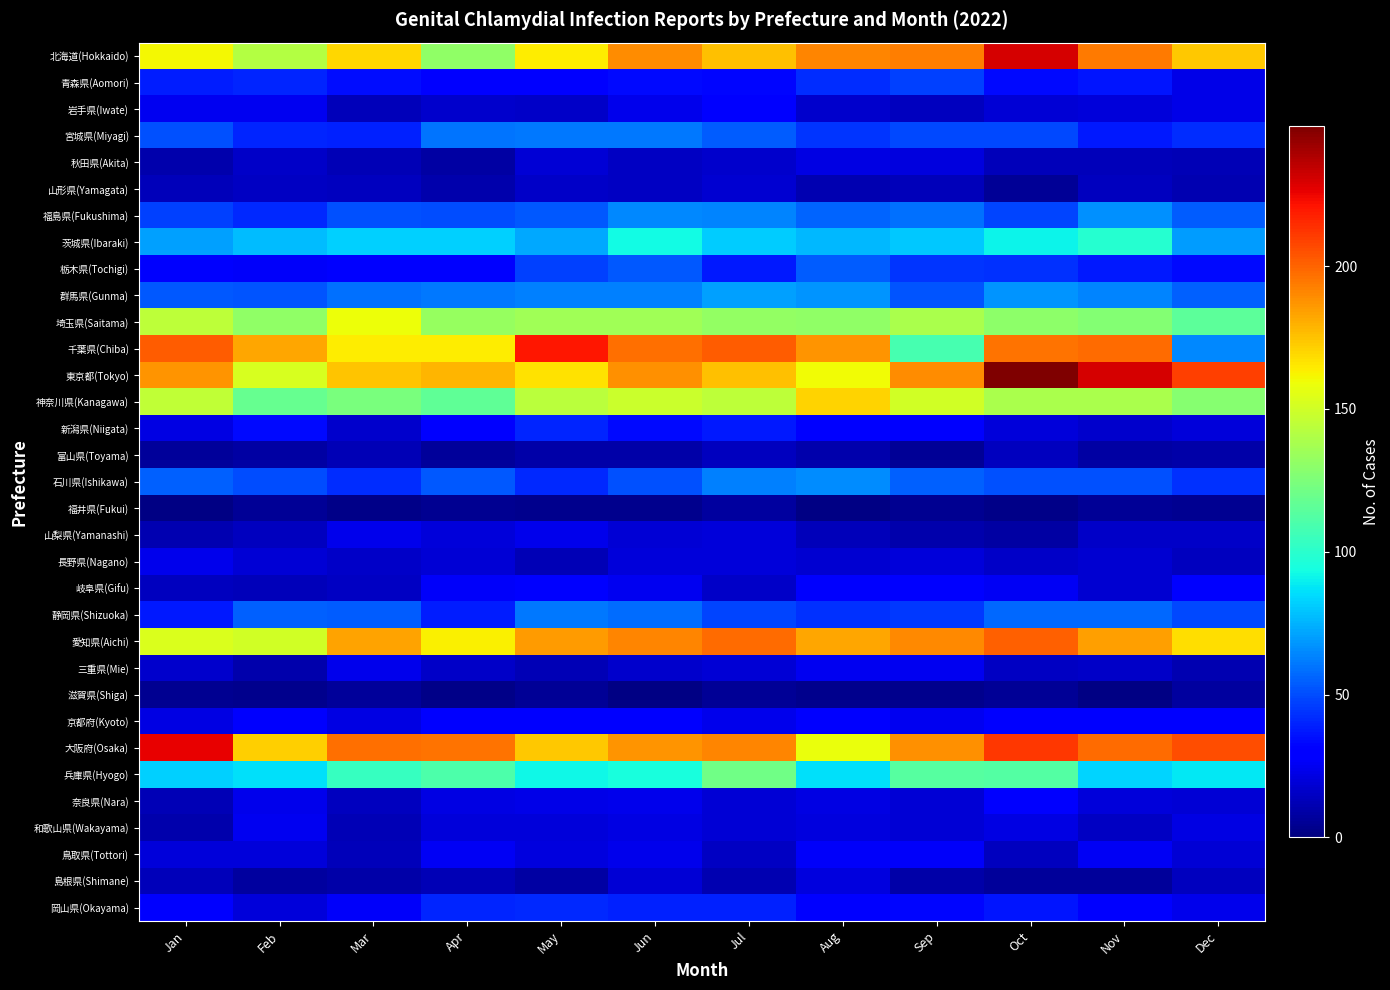

Reading left to right, what are all the values shown in this chart?

北海道(Hokkaido): Jan=161	Feb=142	Mar=170	Apr=131	May=164	Jun=189	Jul=176	Aug=191	Sep=193	Oct=230	Nov=194	Dec=174
青森県(Aomori): Jan=38	Feb=40	Mar=35	Apr=30	May=29	Jun=34	Jul=33	Aug=42	Sep=47	Oct=34	Nov=36	Dec=23
岩手県(Iwate): Jan=25	Feb=25	Mar=13	Apr=17	May=16	Jun=24	Jul=29	Aug=17	Sep=14	Oct=19	Nov=20	Dec=23
宮城県(Miyagi): Jan=51	Feb=40	Mar=39	Apr=60	May=61	Jun=61	Jul=54	Aug=44	Sep=49	Oct=49	Nov=37	Dec=42
秋田県(Akita): Jan=10	Feb=16	Mar=12	Apr=8	May=19	Jun=15	Jul=17	Aug=22	Sep=21	Oct=13	Nov=13	Dec=12
山形県(Yamagata): Jan=13	Feb=15	Mar=14	Apr=10	May=16	Jun=15	Jul=18	Aug=11	Sep=13	Oct=5	Nov=14	Dec=11
福島県(Fukushima): Jan=47	Feb=41	Mar=51	Apr=50	May=53	Jun=65	Jul=64	Aug=56	Sep=59	Oct=48	Nov=67	Dec=54
茨城県(Ibaraki): Jan=71	Feb=77	Mar=82	Apr=82	May=72	Jun=93	Jul=81	Aug=76	Sep=80	Oct=91	Nov=99	Dec=70
栃木県(Tochigi): Jan=28	Feb=27	Mar=29	Apr=30	May=47	Jun=53	Jul=37	Aug=54	Sep=44	Oct=43	Nov=37	Dec=34
群馬県(Gunma): Jan=53	Feb=52	Mar=59	Apr=61	May=63	Jun=63	Jul=71	Aug=68	Sep=52	Oct=68	Nov=64	Dec=55
埼玉県(Saitama): Jan=144	Feb=131	Mar=159	Apr=133	May=136	Jun=136	Jul=132	Aug=131	Sep=139	Oct=130	Nov=127	Dec=115
千葉県(Chiba): Jan=202	Feb=182	Mar=164	Apr=164	May=220	Jun=197	Jul=202	Aug=187	Sep=108	Oct=196	Nov=198	Dec=65
東京都(Tokyo): Jan=187	Feb=152	Mar=175	Apr=178	May=167	Jun=188	Jul=176	Aug=160	Sep=189	Oct=249	Nov=230	Dec=210
神奈川県(Kanagawa): Jan=145	Feb=118	Mar=124	Apr=116	May=143	Jun=148	Jul=144	Aug=171	Sep=150	Oct=139	Nov=139	Dec=128
新潟県(Niigata): Jan=22	Feb=34	Mar=17	Apr=29	May=40	Jun=34	Jul=37	Aug=31	Sep=28	Oct=20	Nov=17	Dec=20
富山県(Toyama): Jan=6	Feb=8	Mar=12	Apr=6	May=9	Jun=9	Jul=14	Aug=10	Sep=5	Oct=14	Nov=8	Dec=9
石川県(Ishikawa): Jan=55	Feb=50	Mar=42	Apr=53	May=41	Jun=51	Jul=63	Aug=66	Sep=55	Oct=51	Nov=51	Dec=43
福井県(Fukui): Jan=1	Feb=5	Mar=2	Apr=4	May=3	Jun=3	Jul=7	Aug=1	Sep=4	Oct=2	Nov=5	Dec=4
山梨県(Yamanashi): Jan=11	Feb=14	Mar=24	Apr=20	May=24	Jun=19	Jul=20	Aug=13	Sep=10	Oct=8	Nov=16	Dec=16
長野県(Nagano): Jan=24	Feb=19	Mar=16	Apr=19	May=12	Jun=20	Jul=20	Aug=18	Sep=20	Oct=16	Nov=18	Dec=14
岐阜県(Gifu): Jan=14	Feb=13	Mar=15	Apr=27	May=31	Jun=25	Jul=16	Aug=28	Sep=29	Oct=26	Nov=18	Dec=29
静岡県(Shizuoka): Jan=37	Feb=55	Mar=54	Apr=38	May=61	Jun=58	Jul=48	Aug=43	Sep=45	Oct=57	Nov=57	Dec=49
愛知県(Aichi): Jan=153	Feb=150	Mar=183	Apr=163	May=185	Jun=191	Jul=198	Aug=182	Sep=190	Oct=201	Nov=184	Dec=168
三重県(Mie): Jan=17	Feb=10	Mar=24	Apr=16	May=12	Jun=17	Jul=19	Aug=25	Sep=25	Oct=15	Nov=16	Dec=11
滋賀県(Shiga): Jan=4	Feb=3	Mar=6	Apr=2	May=5	Jun=1	Jul=5	Aug=3	Sep=3	Oct=5	Nov=1	Dec=7
京都府(Kyoto): Jan=22	Feb=28	Mar=22	Apr=29	May=32	Jun=32	Jul=24	Aug=30	Sep=25	Oct=32	Nov=32	Dec=31
大阪府(Osaka): Jan=226	Feb=172	Mar=197	Apr=196	May=174	Jun=187	Jul=191	Aug=158	Sep=188	Oct=212	Nov=198	Dec=206
兵庫県(Hyogo): Jan=82	Feb=86	Mar=104	Apr=110	May=92	Jun=95	Jul=121	Aug=86	Sep=113	Oct=112	Nov=83	Dec=88
奈良県(Nara): Jan=12	Feb=24	Mar=14	Apr=22	May=23	Jun=24	Jul=19	Aug=22	Sep=19	Oct=29	Nov=20	Dec=19
和歌山県(Wakayama): Jan=10	Feb=25	Mar=12	Apr=20	May=20	Jun=22	Jul=19	Aug=21	Sep=19	Oct=22	Nov=15	Dec=22
鳥取県(Tottori): Jan=20	Feb=20	Mar=13	Apr=26	May=21	Jun=24	Jul=15	Aug=27	Sep=27	Oct=14	Nov=26	Dec=19
島根県(Shimane): Jan=13	Feb=7	Mar=9	Apr=12	May=8	Jun=19	Jul=11	Aug=21	Sep=9	Oct=6	Nov=6	Dec=14
岡山県(Okayama): Jan=30	Feb=20	Mar=27	Apr=40	May=41	Jun=39	Jul=39	Aug=31	Sep=33	Oct=36	Nov=32	Dec=24